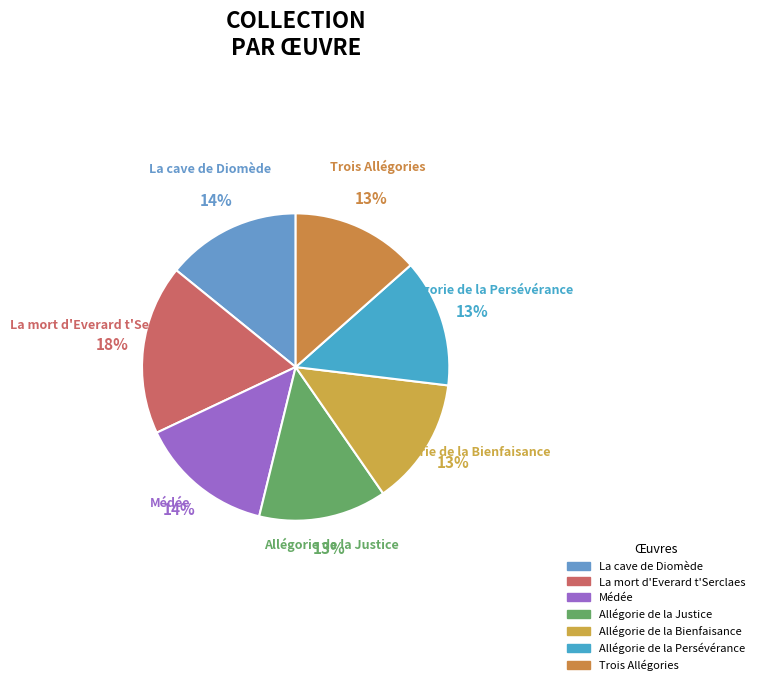

What is the largest slice in the pie chart?

La mort d'Everard t'Serclaes